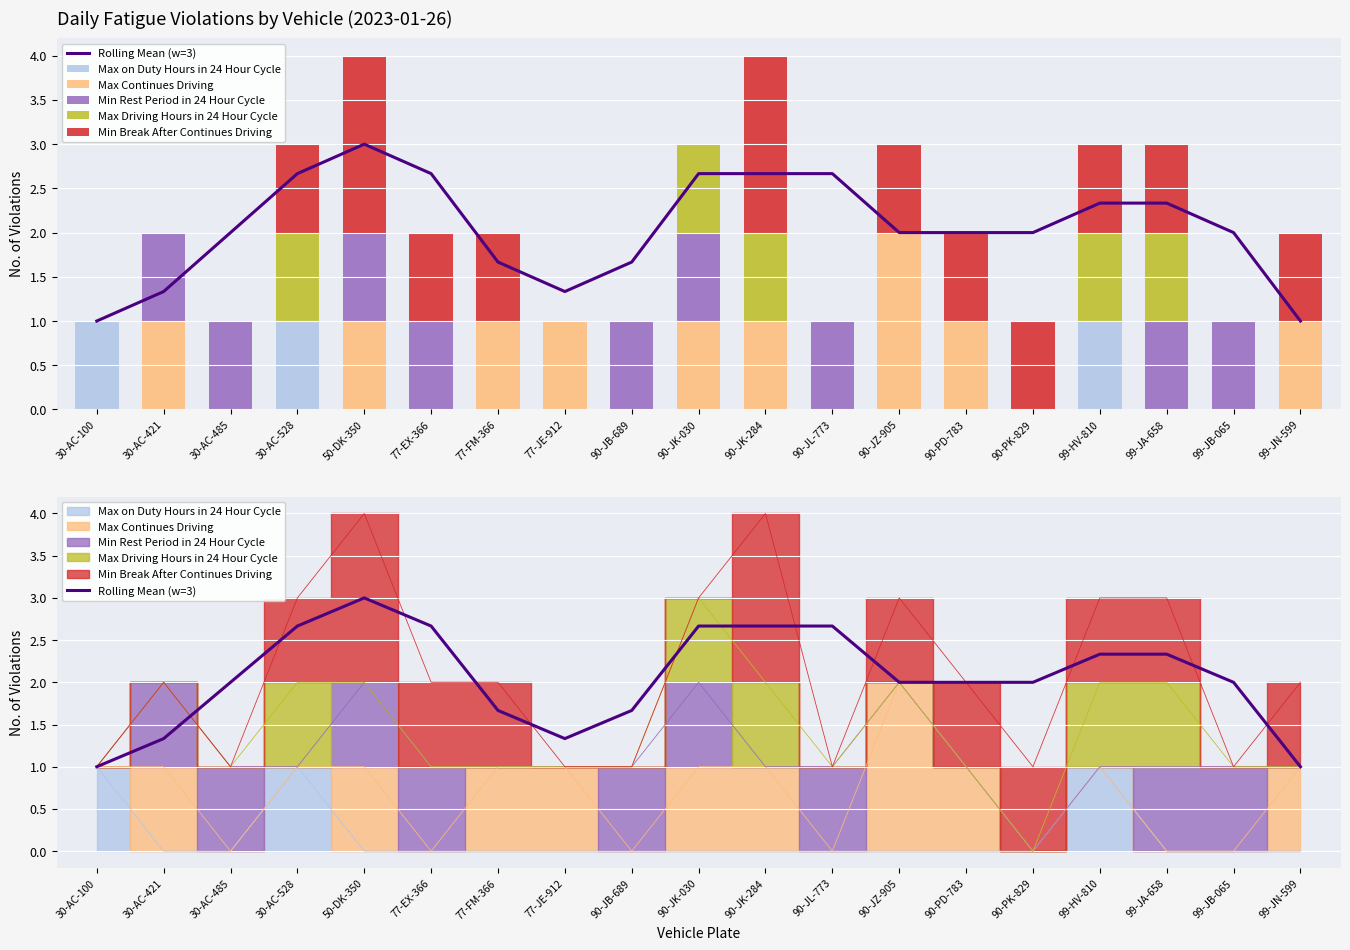

List the labels in order of Min Break After Continues Driving value, smallest first.

30-AC-100, 30-AC-421, 30-AC-485, 77-JE-912, 90-JB-689, 90-JK-030, 90-JL-773, 99-JB-065, 30-AC-528, 77-EX-366, 77-FM-366, 90-JZ-905, 90-PD-783, 90-PK-829, 99-HV-810, 99-JA-658, 99-JN-599, 50-DK-350, 90-JK-284